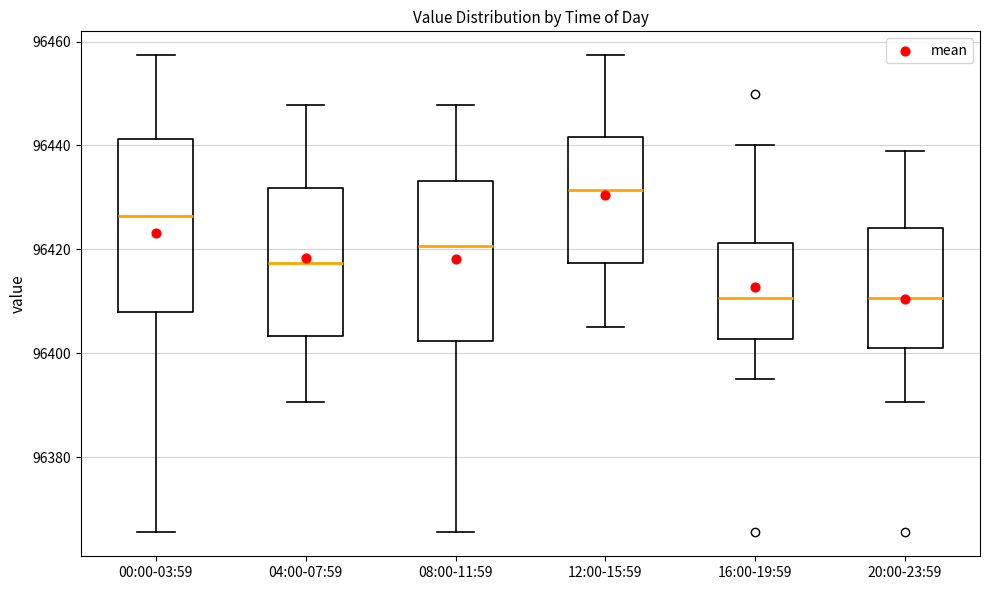

Which box has the highest median line?

12:00-15:59